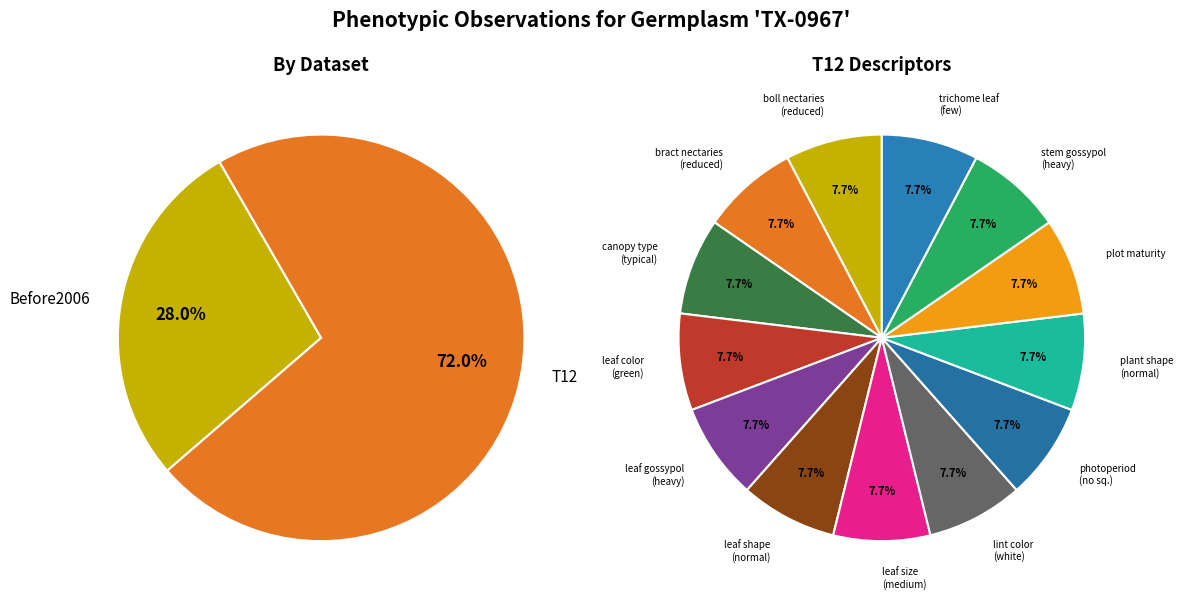

How many slices are in this pie chart?

2